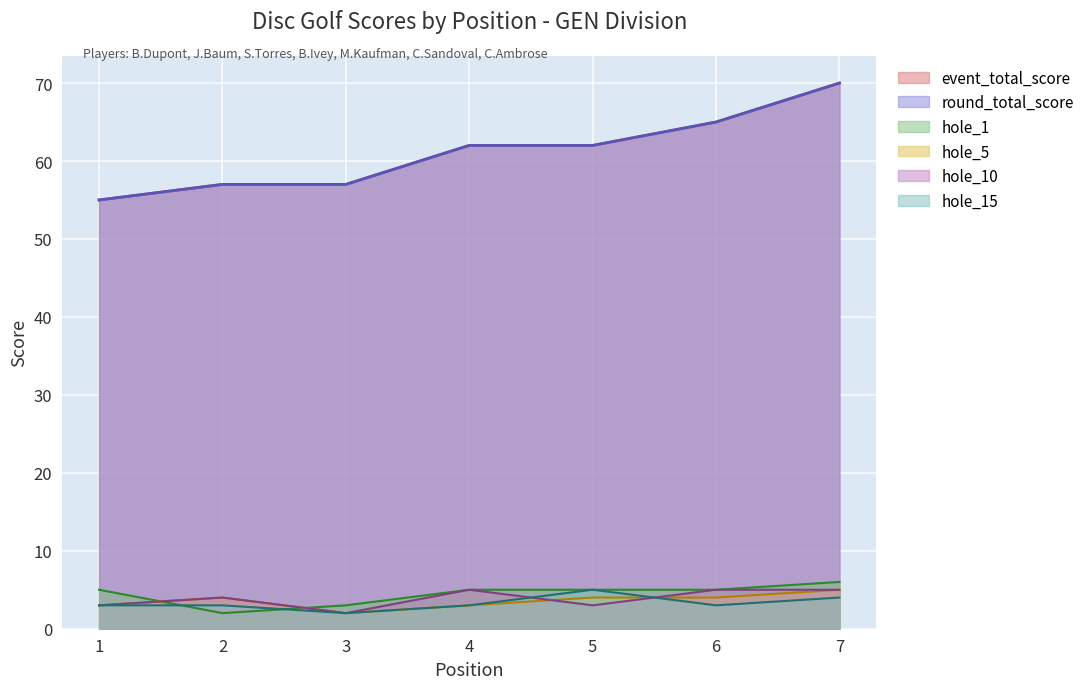

True or false: hole_15 and round_total_score cross at least once.

False